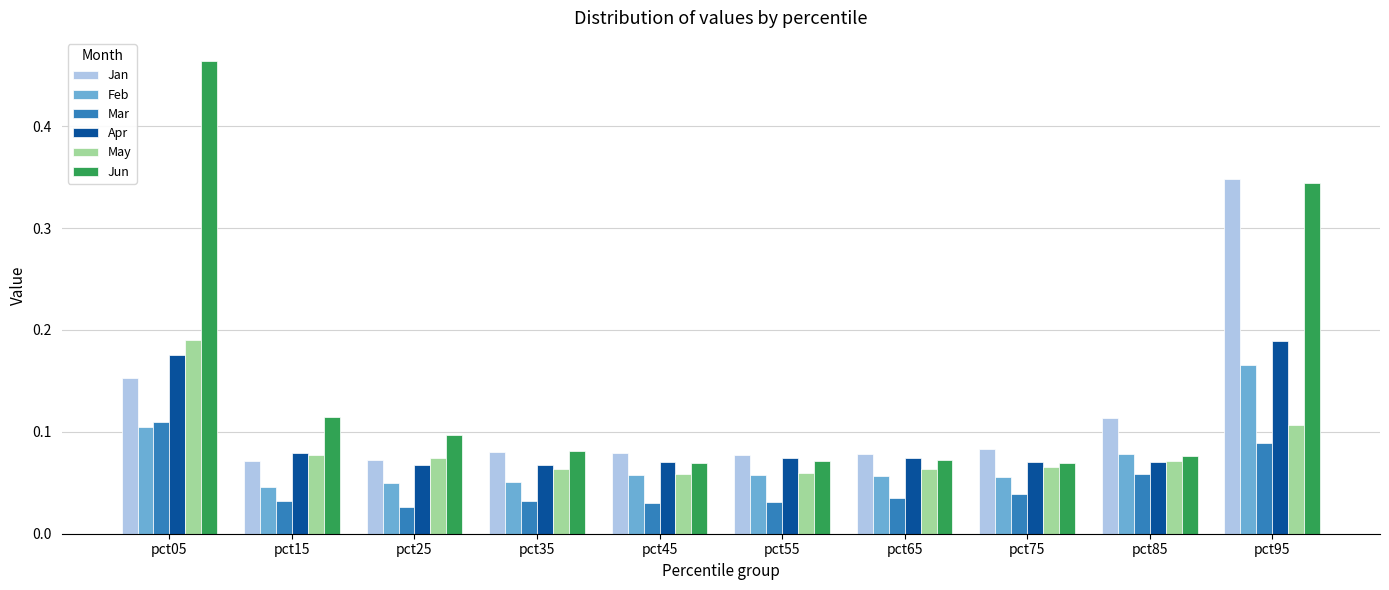

What is the total value across all series at pct95?

1.2